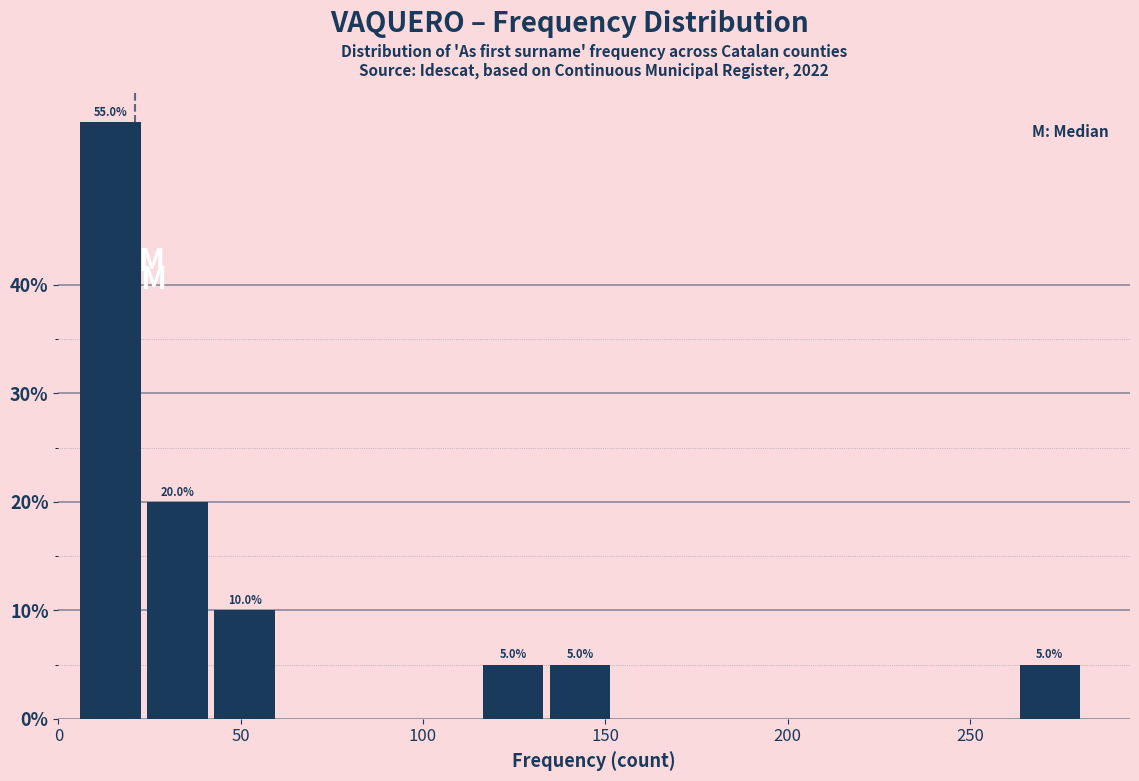

Around what value on the x-axis is the tallest bar? Give the approximate position of its centre, as read against the axis.

15